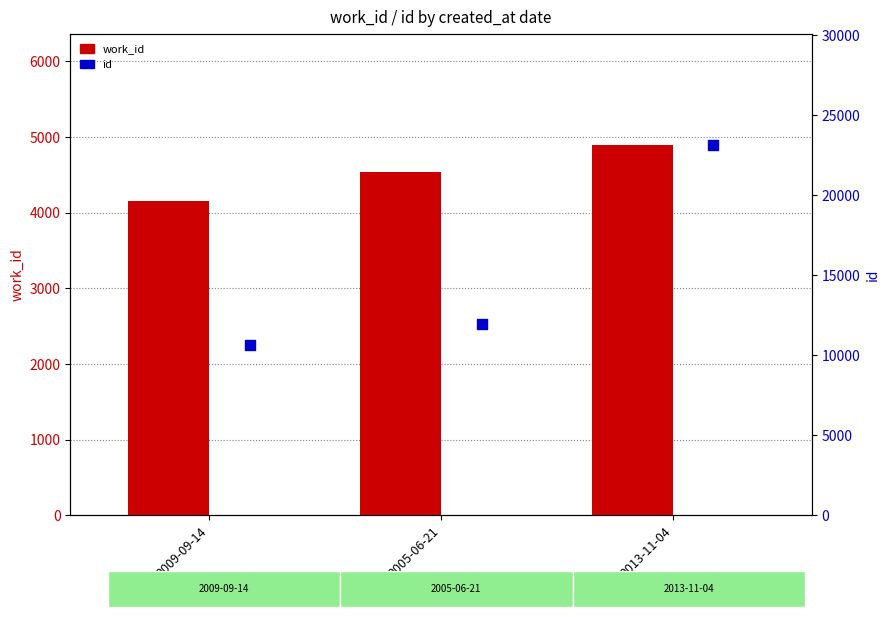

At how many categories does at least one series exceed 5922?

3